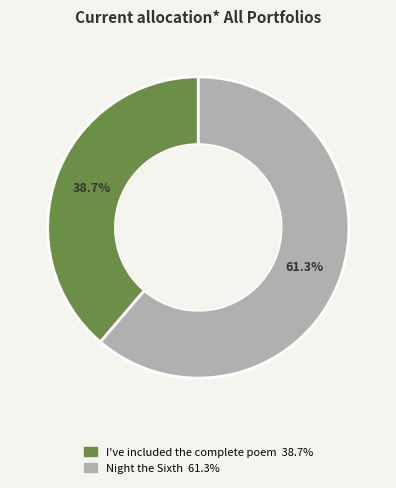

Count the number of slices in the pie.

2